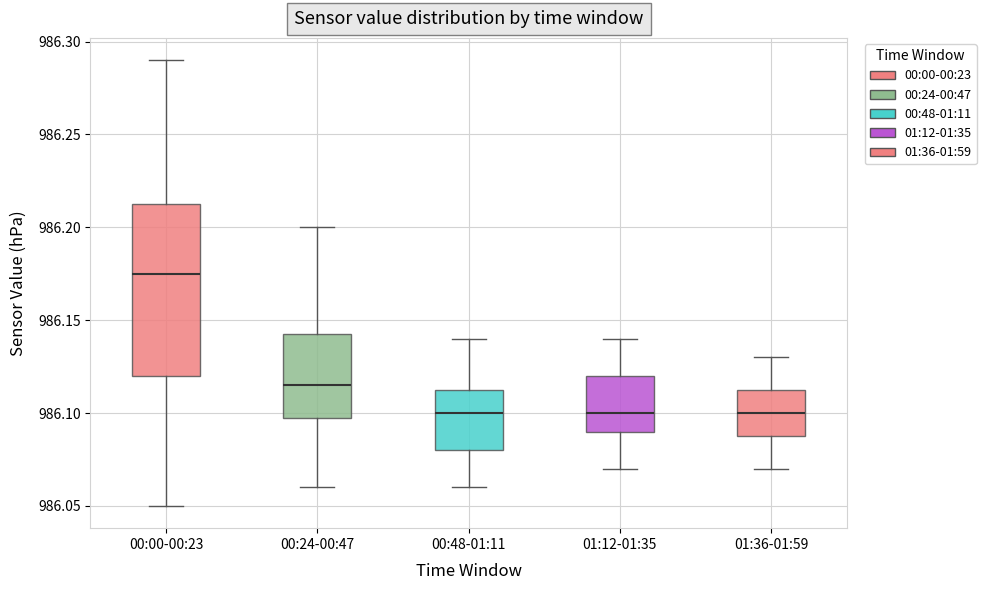

Comparing the boxes themselves (not the whiskers), which one is the tallest?

00:00-00:23